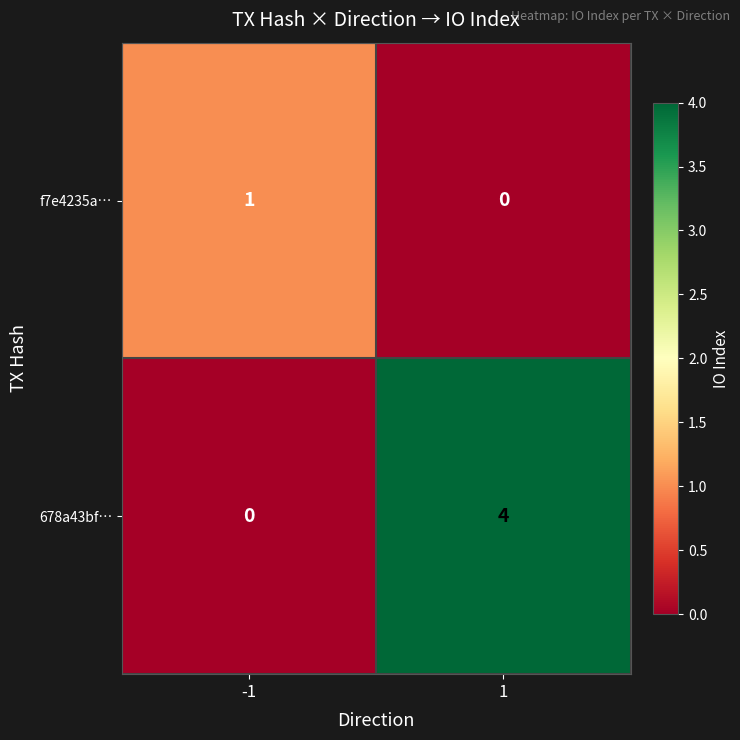

The value of 678a43bf… at -1 is 0. True or false?

True